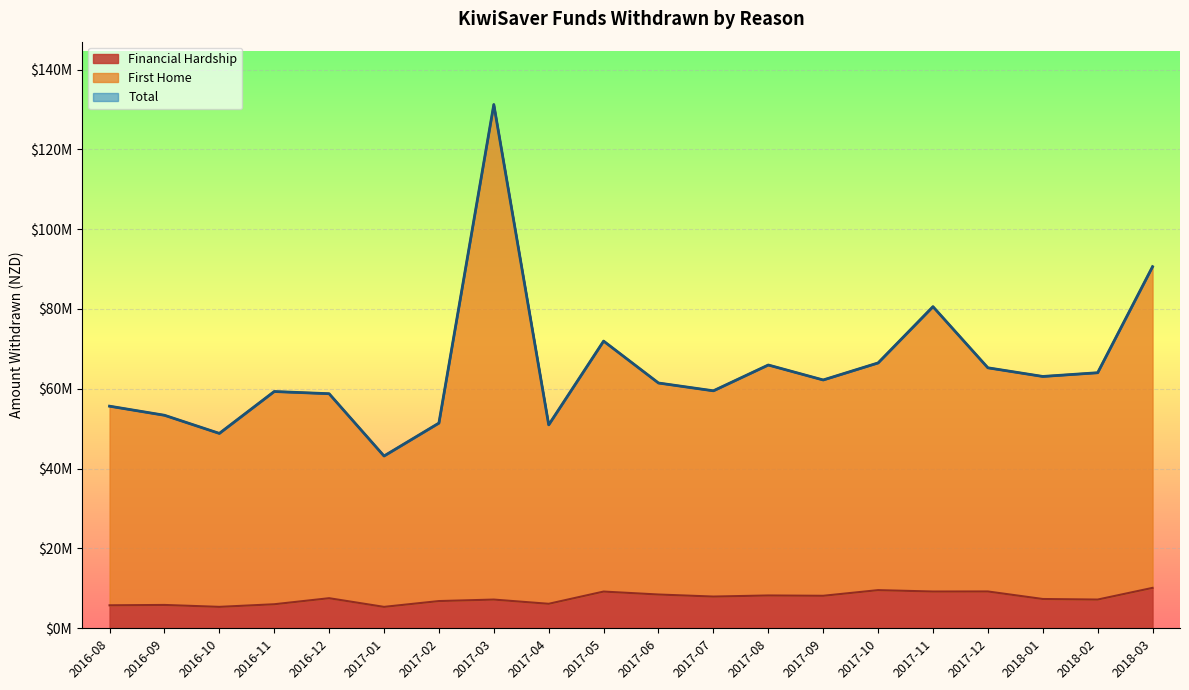

Reading left to right, transcribe all the data shown in this chart.

Financial Hardship: 2016-08=5761307	2016-09=5850037	2016-10=5369266	2016-11=6023002	2016-12=7538260	2017-01=5365649	2017-02=6822602	2017-03=7194931	2017-04=6137516	2017-05=9202588	2017-06=8462671	2017-07=7949450	2017-08=8222856	2017-09=8143552	2017-10=9560457	2017-11=9212209	2017-12=9227480	2018-01=7339883	2018-02=7197366	2018-03=10126303
First Home: 2016-08=55654071	2016-09=53376778	2016-10=48833457	2016-11=59326470	2016-12=58776178	2017-01=43169982	2017-02=51417448	2017-03=131232030	2017-04=50973540	2017-05=71957969	2017-06=61457069	2017-07=59505201	2017-08=65969488	2017-09=62220017	2017-10=66487388	2017-11=80587920	2017-12=65268032	2018-01=63099459	2018-02=64033608	2018-03=90606523
Total: 2016-08=55654071	2016-09=53376778	2016-10=48833457	2016-11=59326470	2016-12=58776178	2017-01=43169982	2017-02=51417448	2017-03=131232030	2017-04=50973540	2017-05=71957969	2017-06=61457069	2017-07=59505201	2017-08=65969488	2017-09=62220017	2017-10=66487388	2017-11=80587920	2017-12=65268033	2018-01=63099458	2018-02=64033607	2018-03=90606523